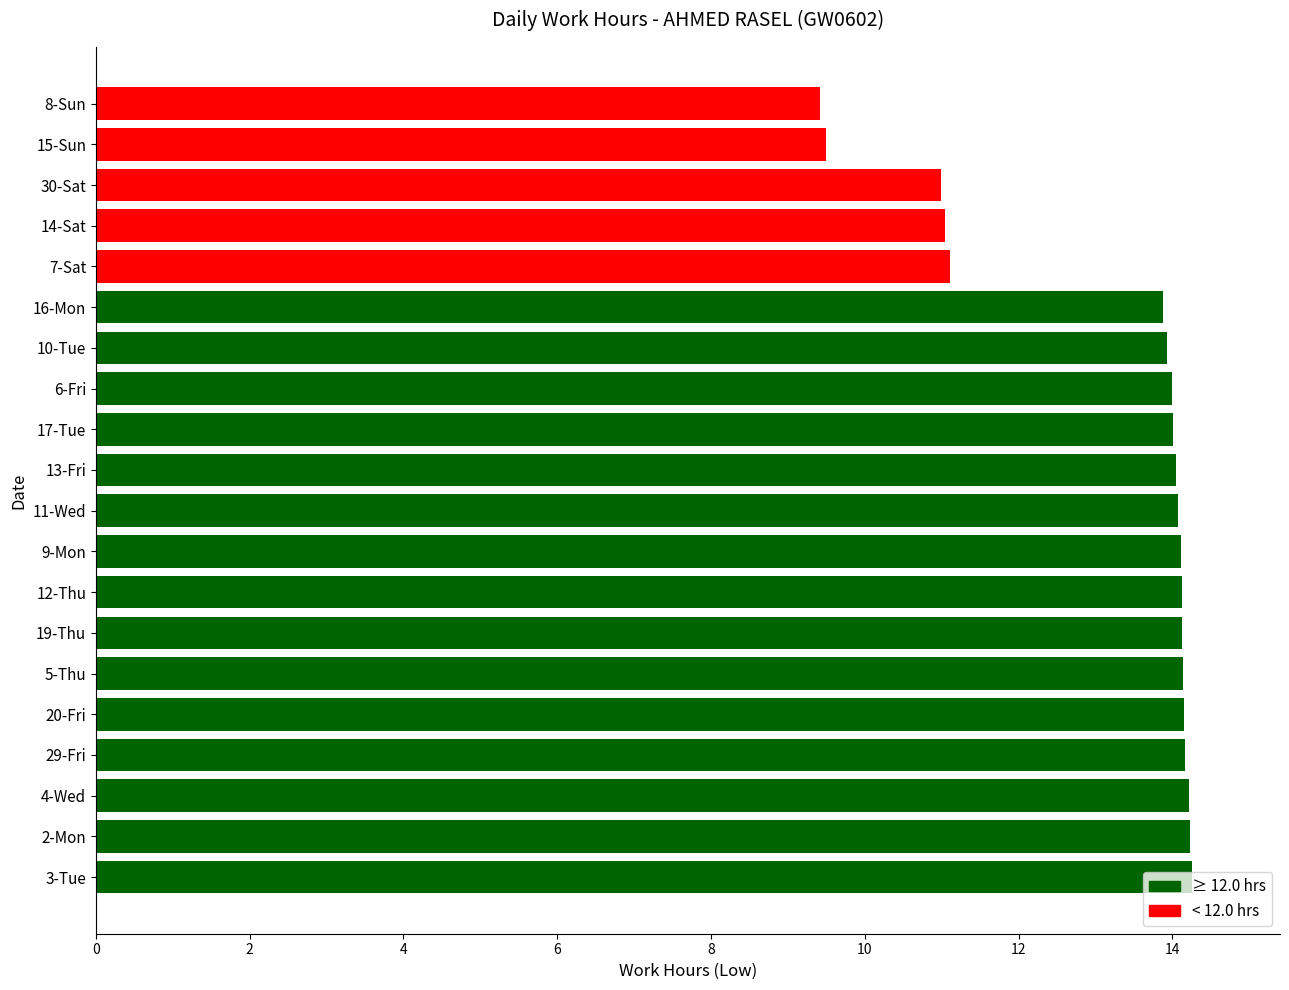

What is the sum of all values?

263.5